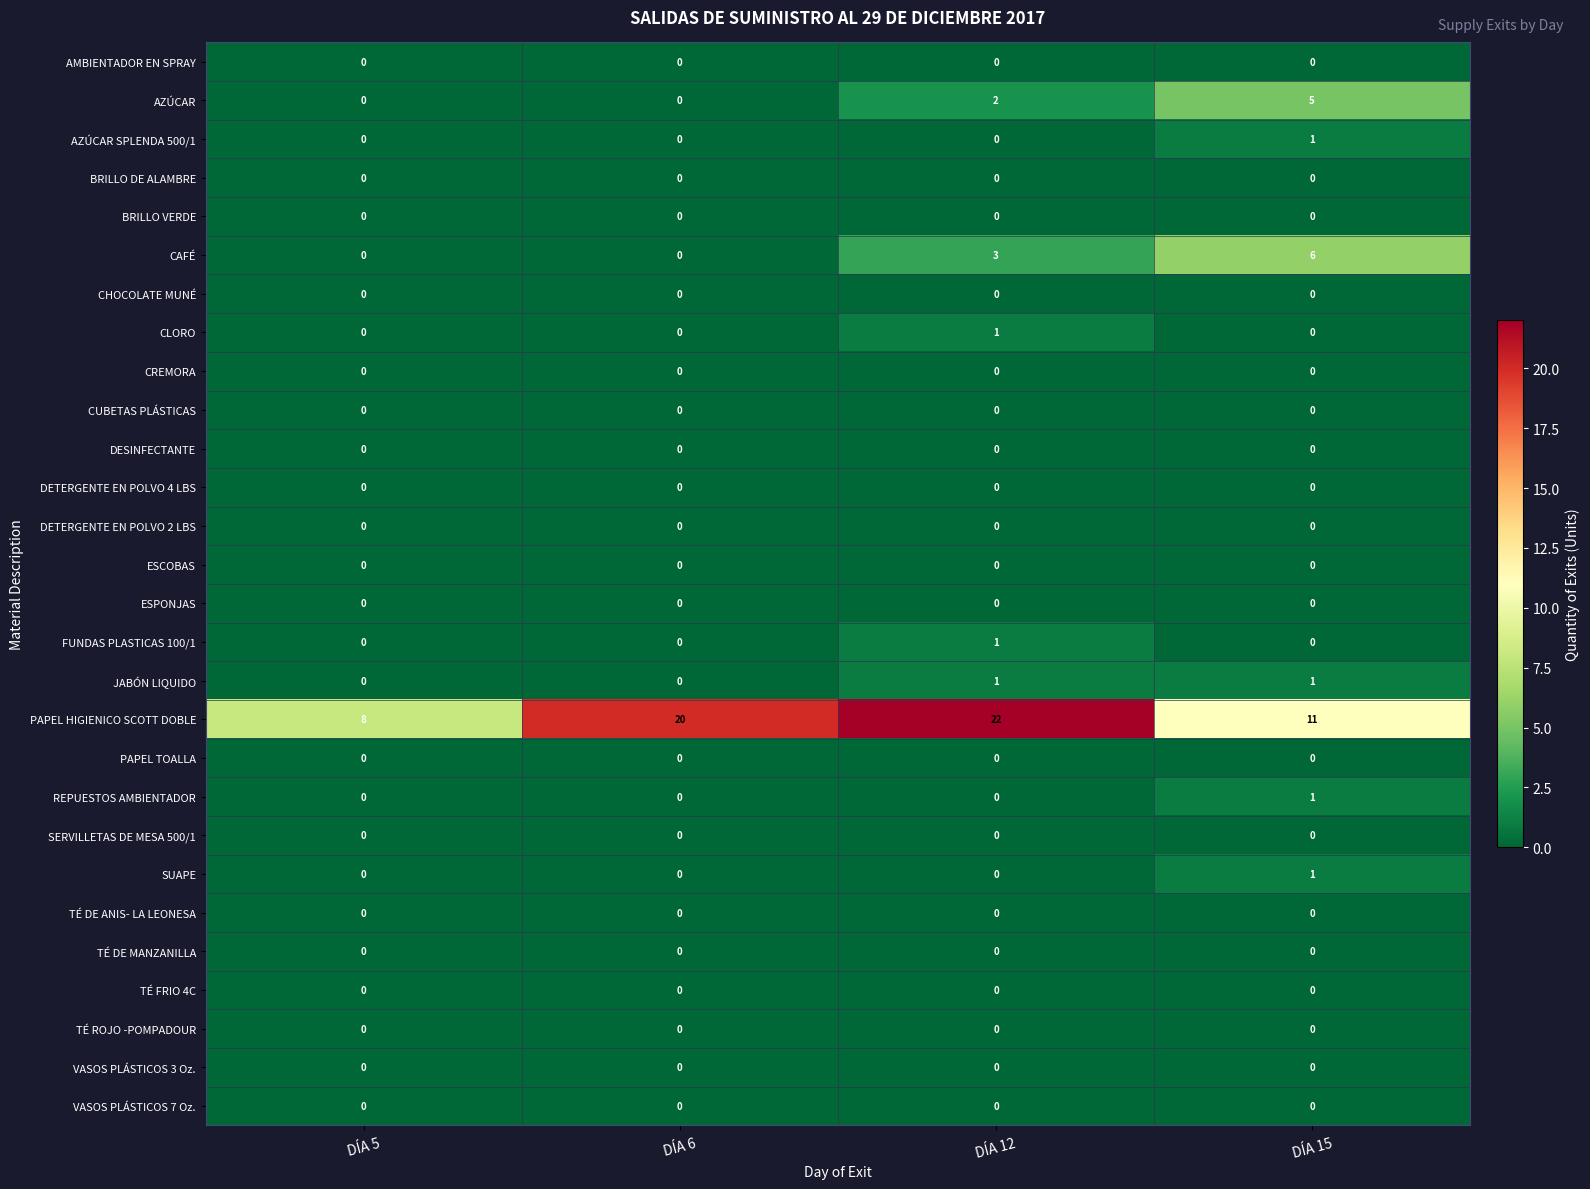

The VASOS PLÁSTICOS 3 Oz. series shows 0 at DÍA 6. True or false?

True